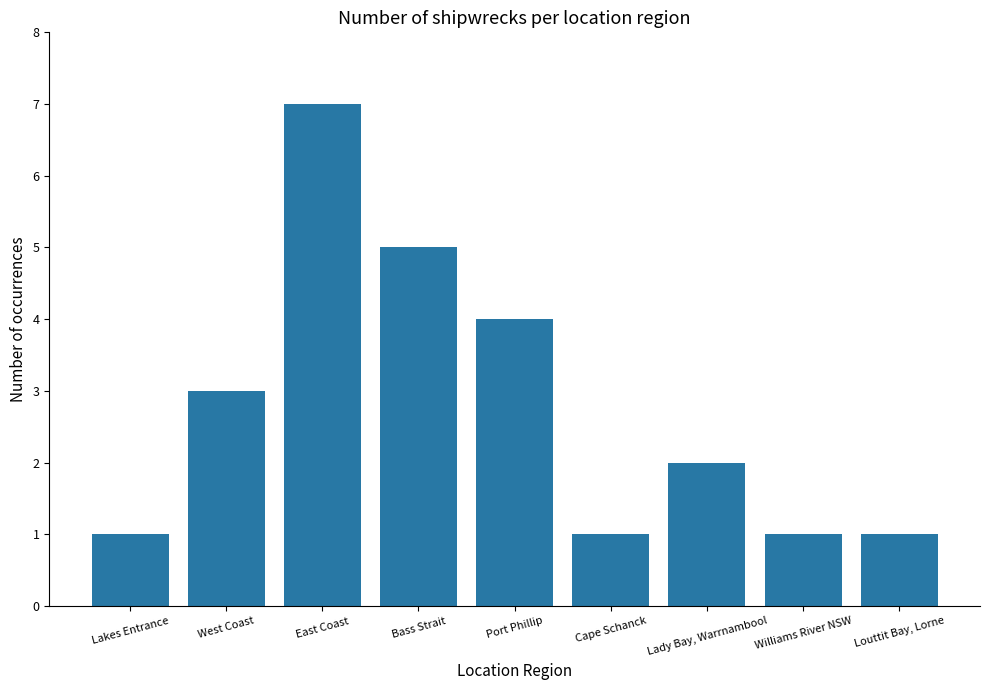

Between West Coast and Bass Strait, which is larger?

Bass Strait